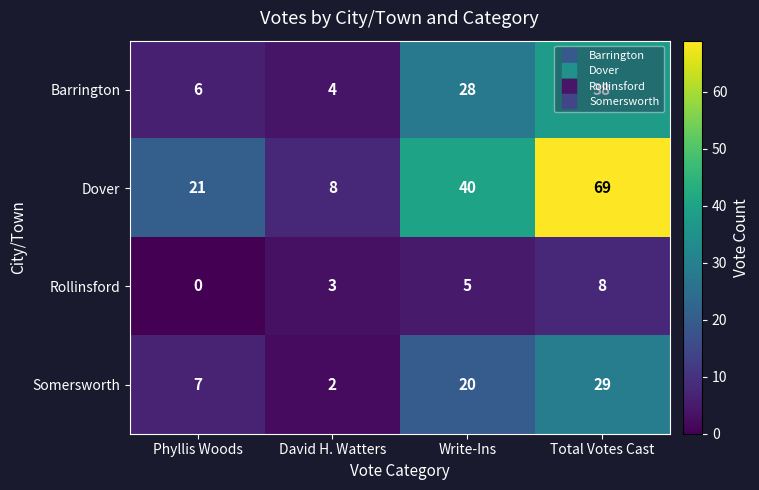

At which label is Rollinsford closest to 4?

David H. Watters